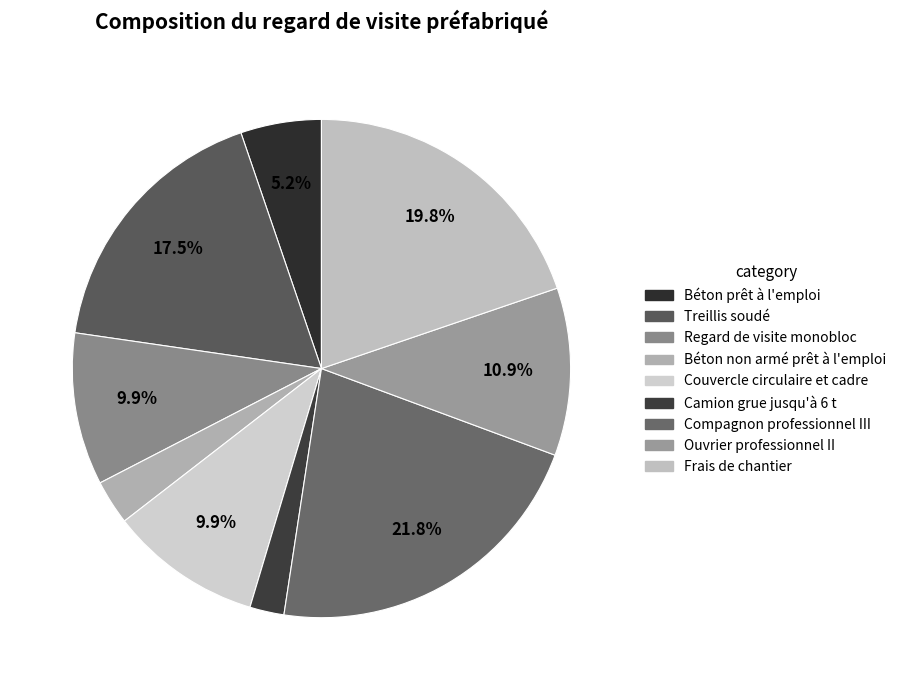

Does Camion grue jusqu'à 6 t account for over 50% of the chart?

No